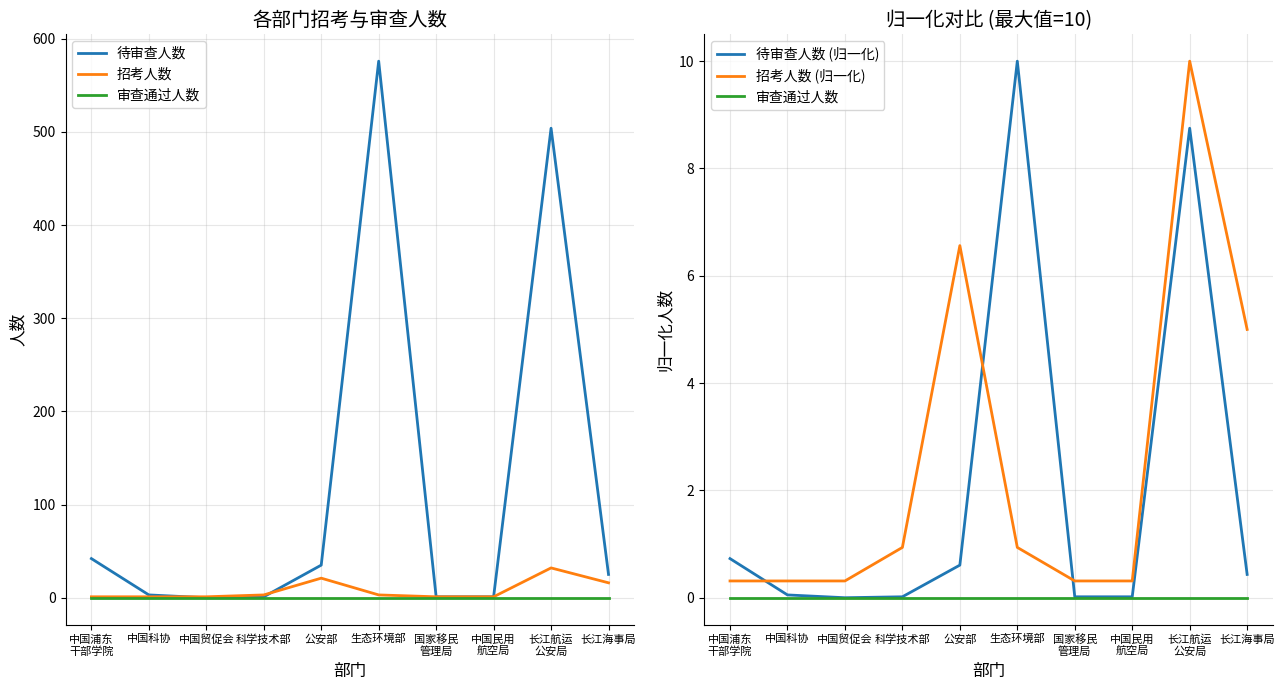

Where is 招考人数 nearest to the value 16?

长江海事局